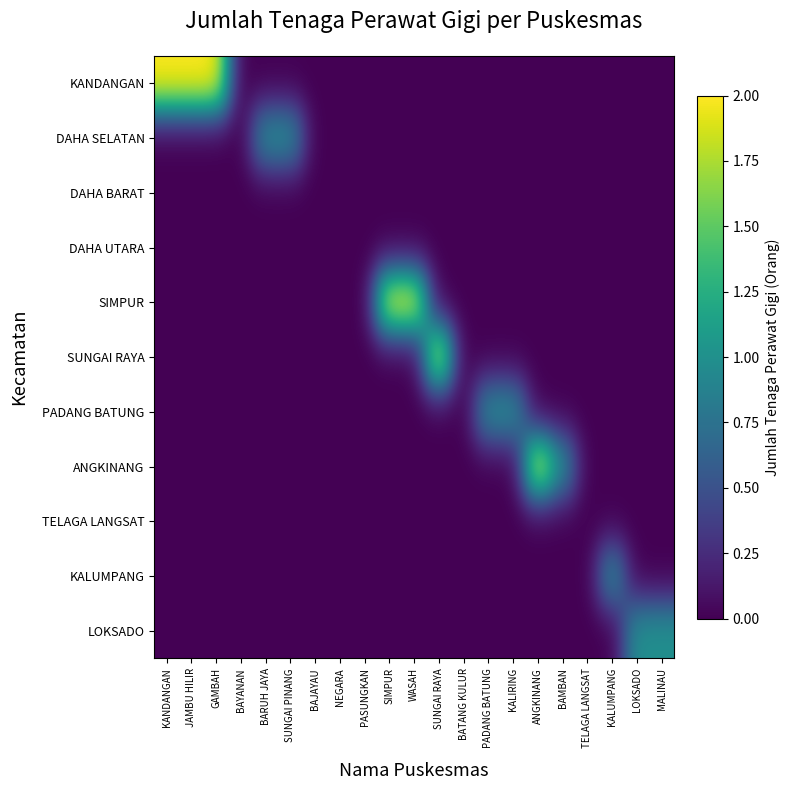

What is the spread (max minus min) of values at KANDANGAN?

2